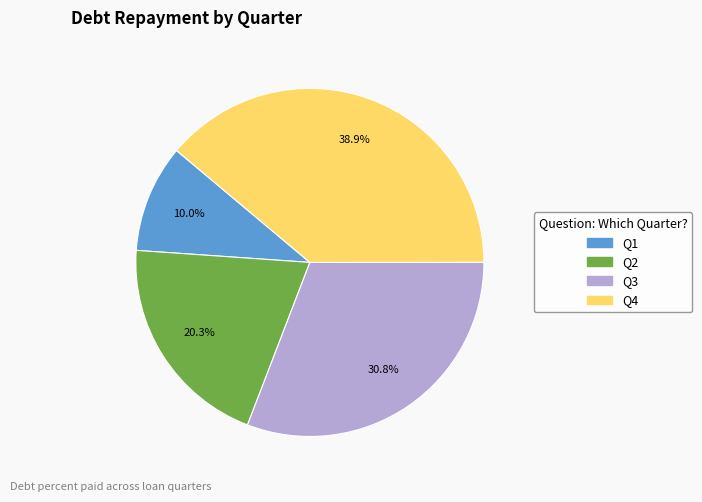

How many slices are in this pie chart?

4